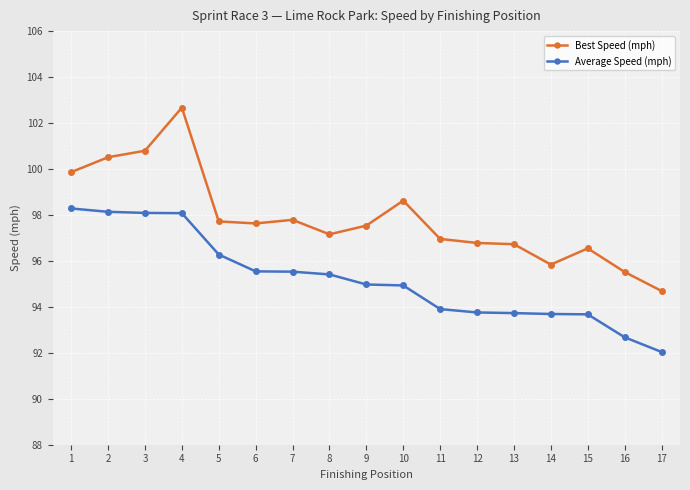

How many data points does each series have?

17